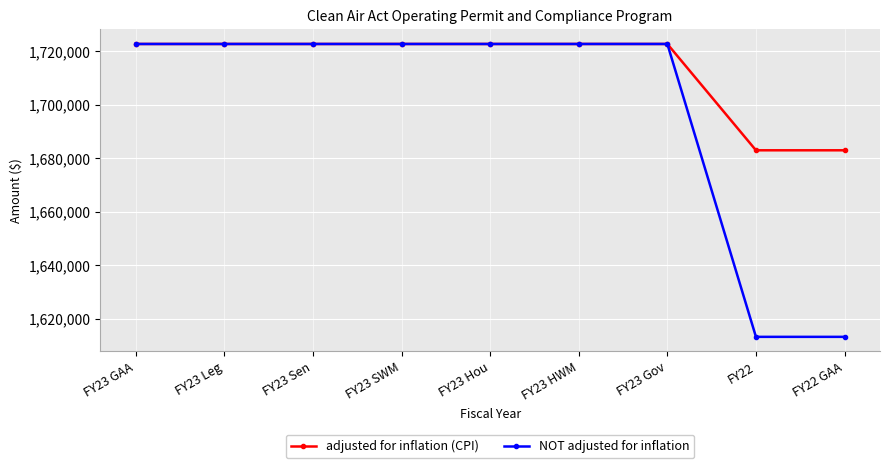

At how many categories does at least one series exceed 1669389?

9